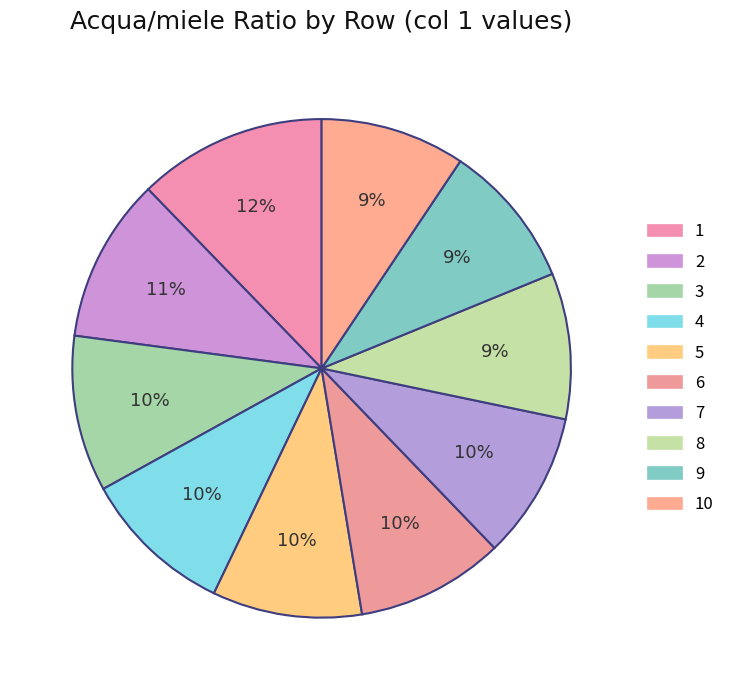

How many slices are in this pie chart?

10